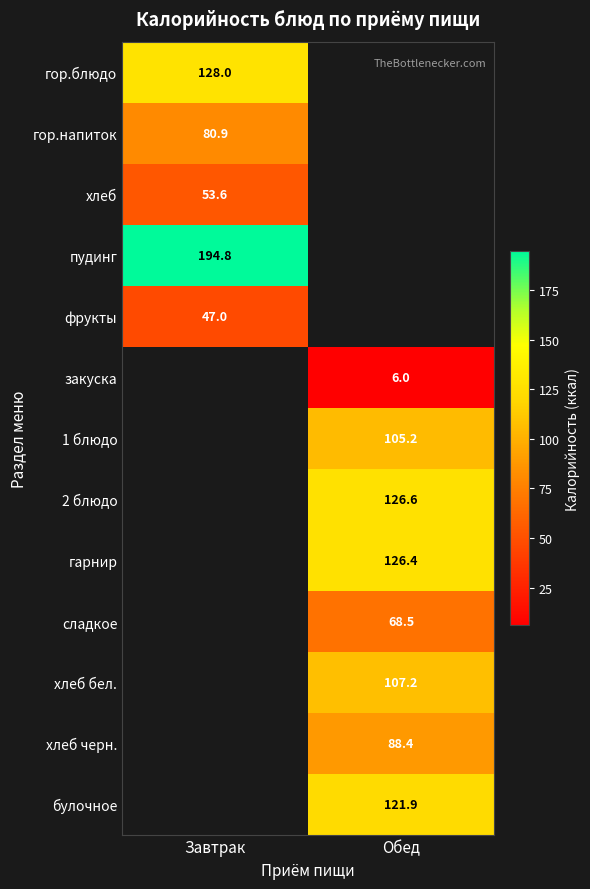

The фрукты series shows 47.0 at Завтрак. True or false?

True